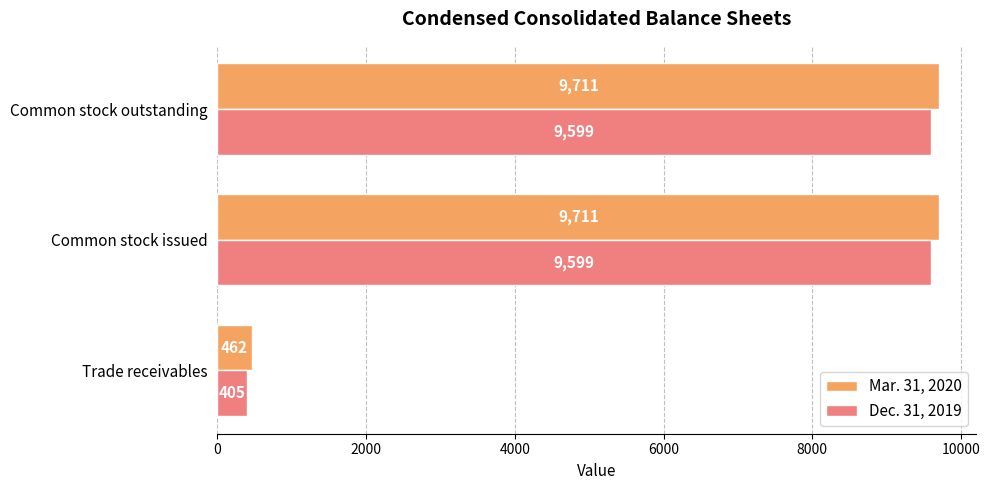

Where is Dec. 31, 2019 nearest to the value 5002?

Trade receivables